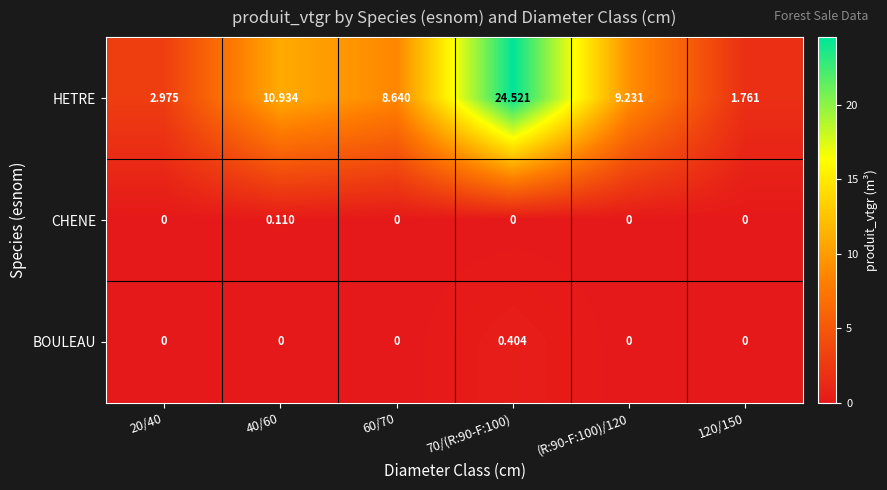

How many categories are shown in the chart?

6